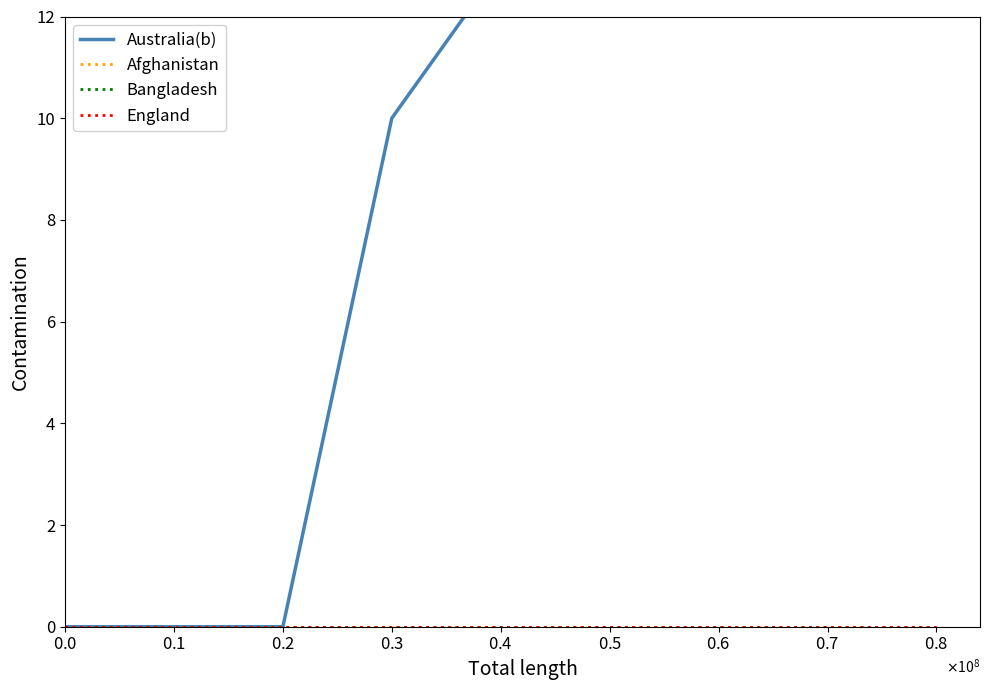

How many distinct data groups are displayed?

4